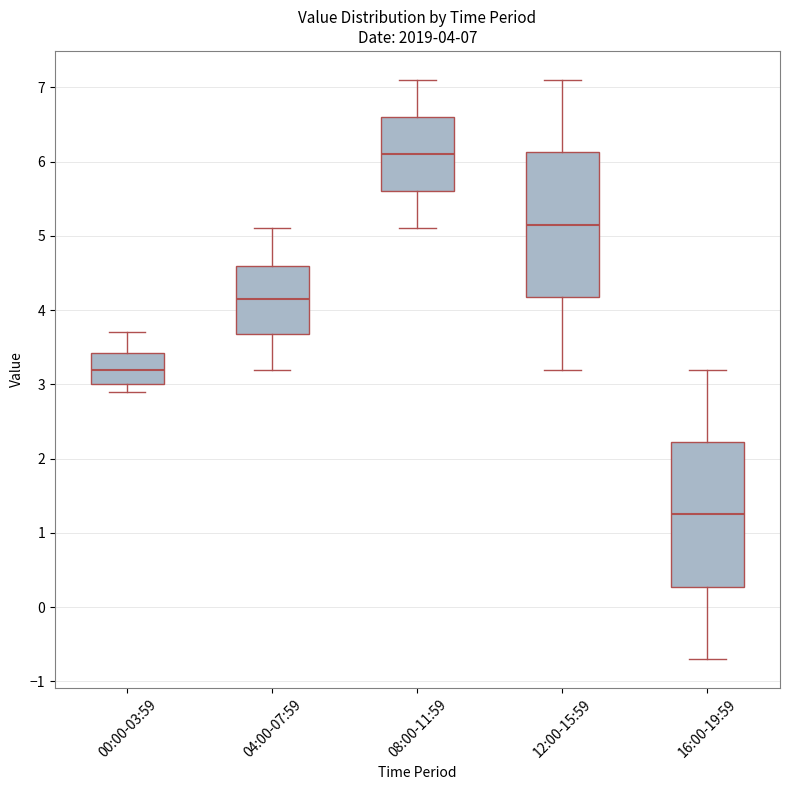

Which box has the highest median line?

08:00-11:59